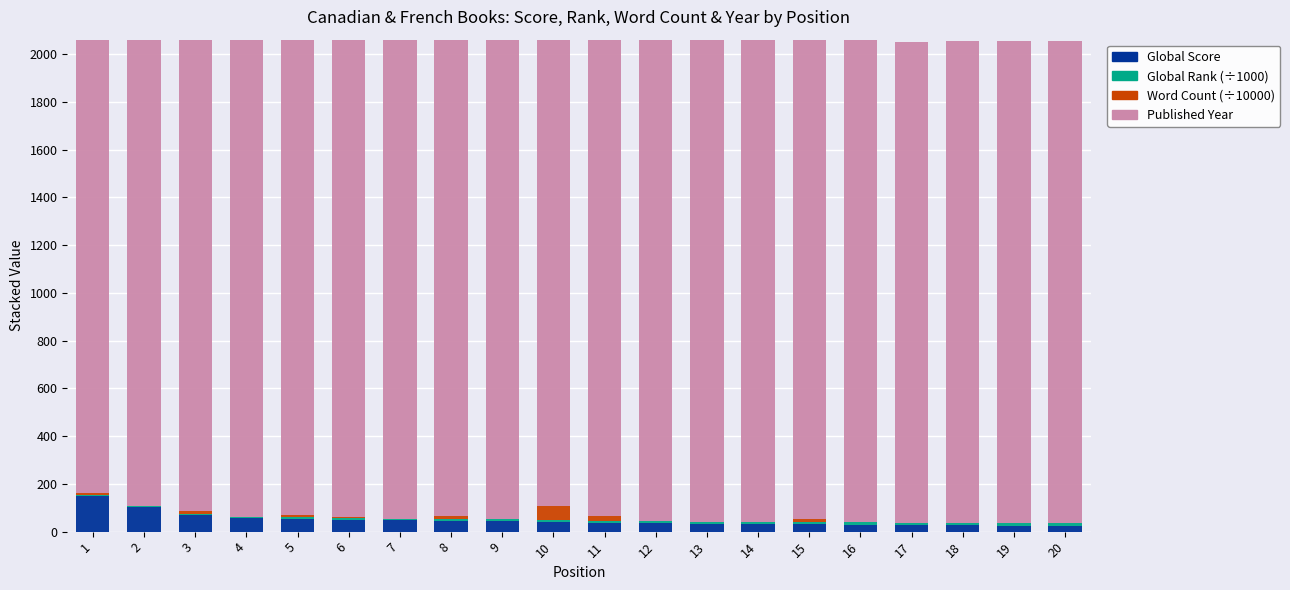

At which category does the chart reach its peak across all series?

20